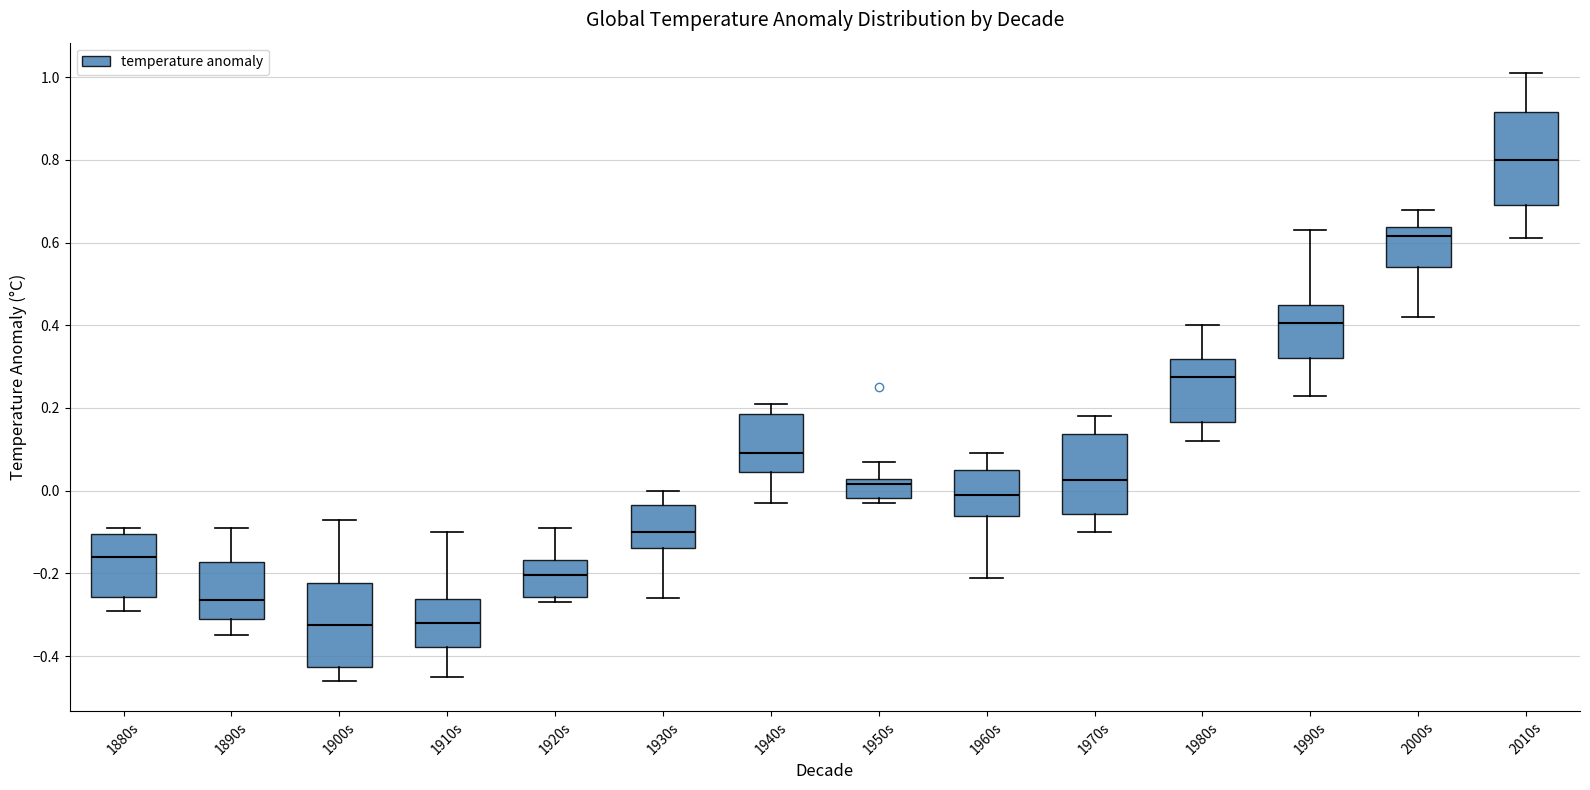

Reading left to right, read every box against the y-axis: the position of its median line, the range the box covers, and the ends of its whiskers. The values are not printed on the chart, so give them approximately, as read against the axis.

1880s: median -0.16, box -0.26 to -0.10, whiskers -0.28 to -0.08
1890s: median -0.26, box -0.30 to -0.18, whiskers -0.34 to -0.08
1900s: median -0.32, box -0.42 to -0.22, whiskers -0.46 to -0.06
1910s: median -0.32, box -0.38 to -0.26, whiskers -0.44 to -0.10
1920s: median -0.20, box -0.26 to -0.16, whiskers -0.26 (just below the box's lower edge) to -0.08
1930s: median -0.10, box -0.14 to -0.04, whiskers -0.26 to 0.00
1940s: median 0.10, box 0.04 to 0.18, whiskers -0.02 to 0.22
1950s: median 0.02 (just below the box's upper edge), box -0.02 to 0.02, whiskers -0.02 (just below the box's lower edge) to 0.08
1960s: median 0.00, box -0.06 to 0.06, whiskers -0.20 to 0.10
1970s: median 0.02, box -0.06 to 0.14, whiskers -0.10 to 0.18
1980s: median 0.28, box 0.16 to 0.32, whiskers 0.12 to 0.40
1990s: median 0.40, box 0.32 to 0.46, whiskers 0.24 to 0.64
2000s: median 0.62, box 0.54 to 0.64, whiskers 0.42 to 0.68
2010s: median 0.80, box 0.70 to 0.92, whiskers 0.62 to 1.02